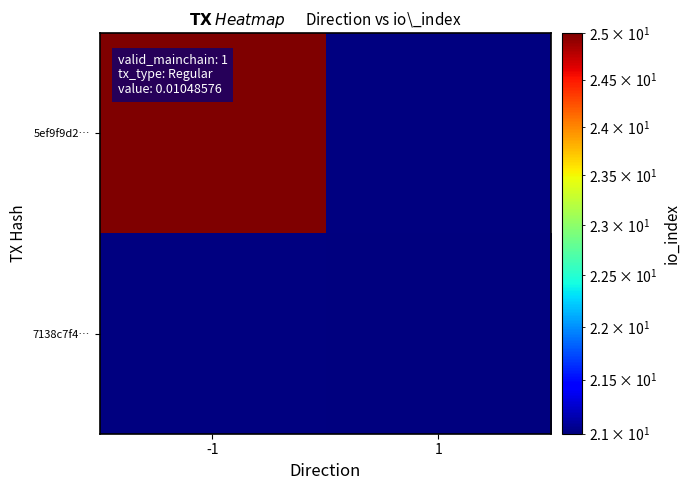

Which series has the largest range (max minus min)?

5ef9f9d2…